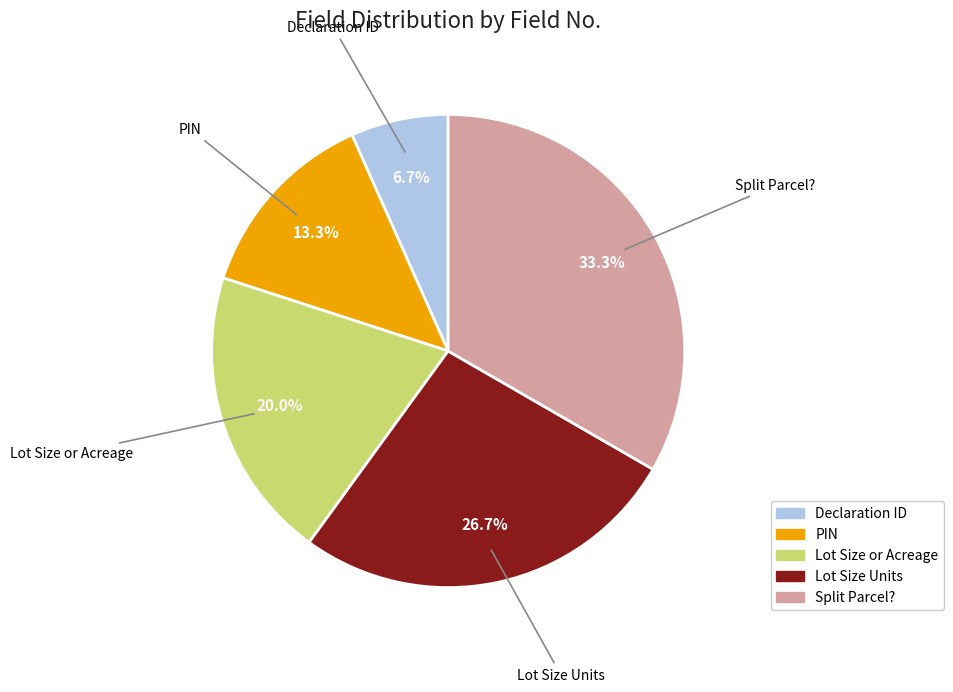

Count the number of slices in the pie.

5